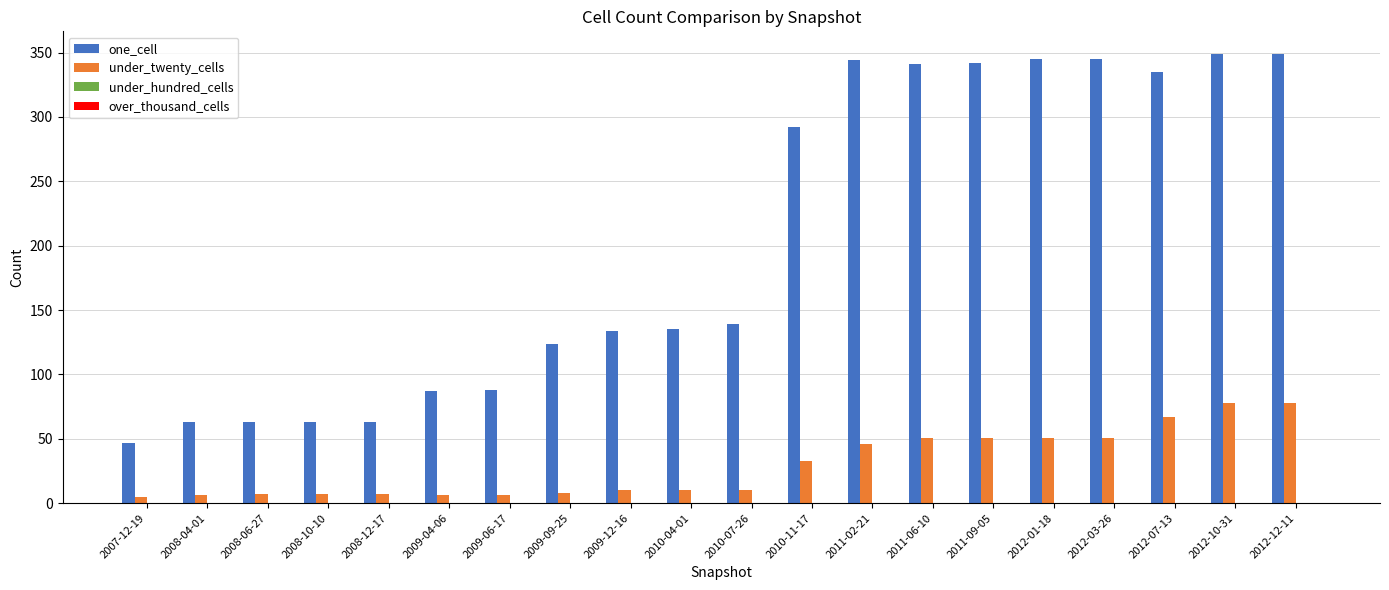

Which series changed the most between 2009-04-06 and 2011-06-10?

one_cell